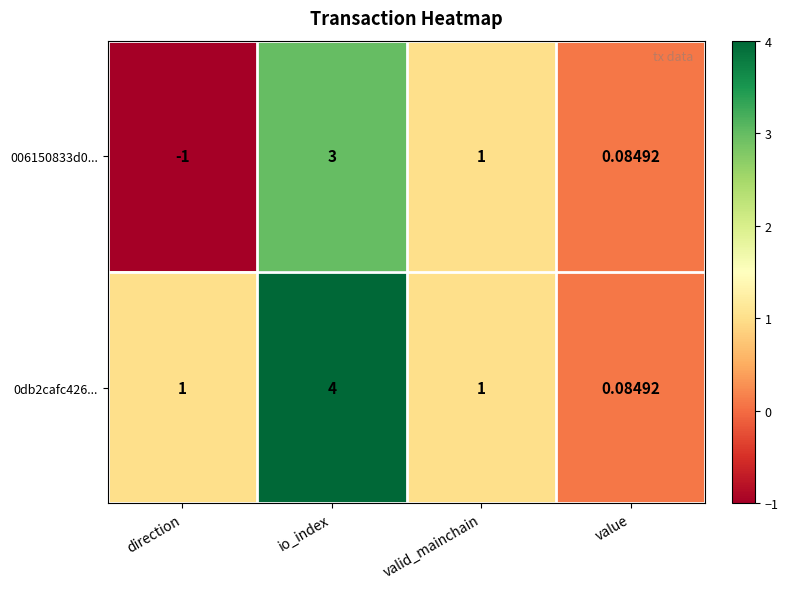

How many values in 006150833d0... are below zero?

1